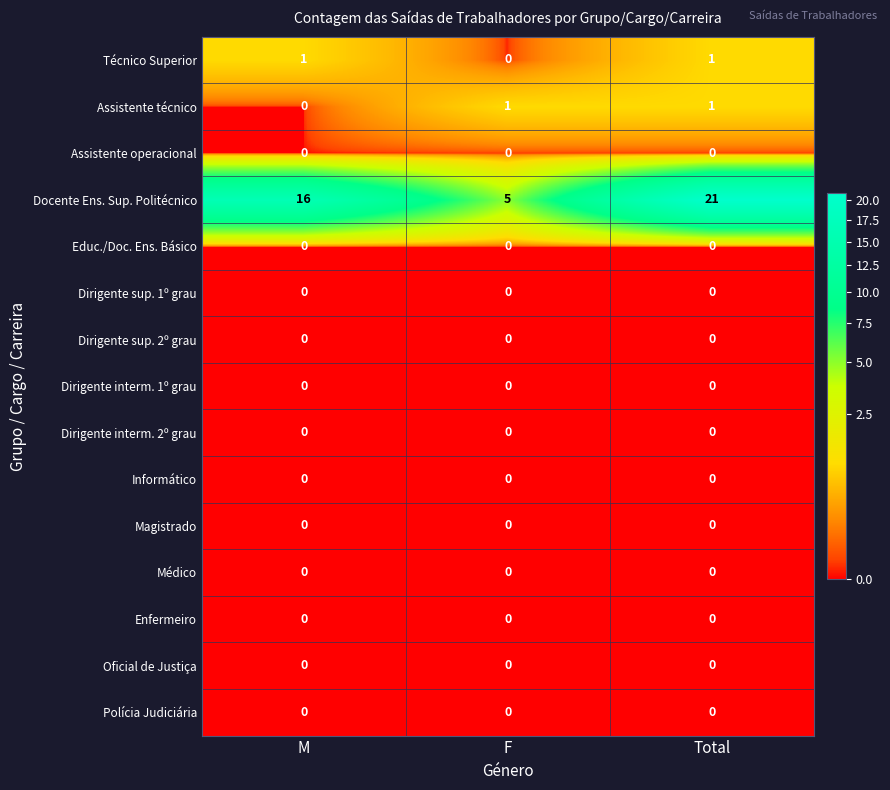

Is it true that Médico equals 0 at M?

True